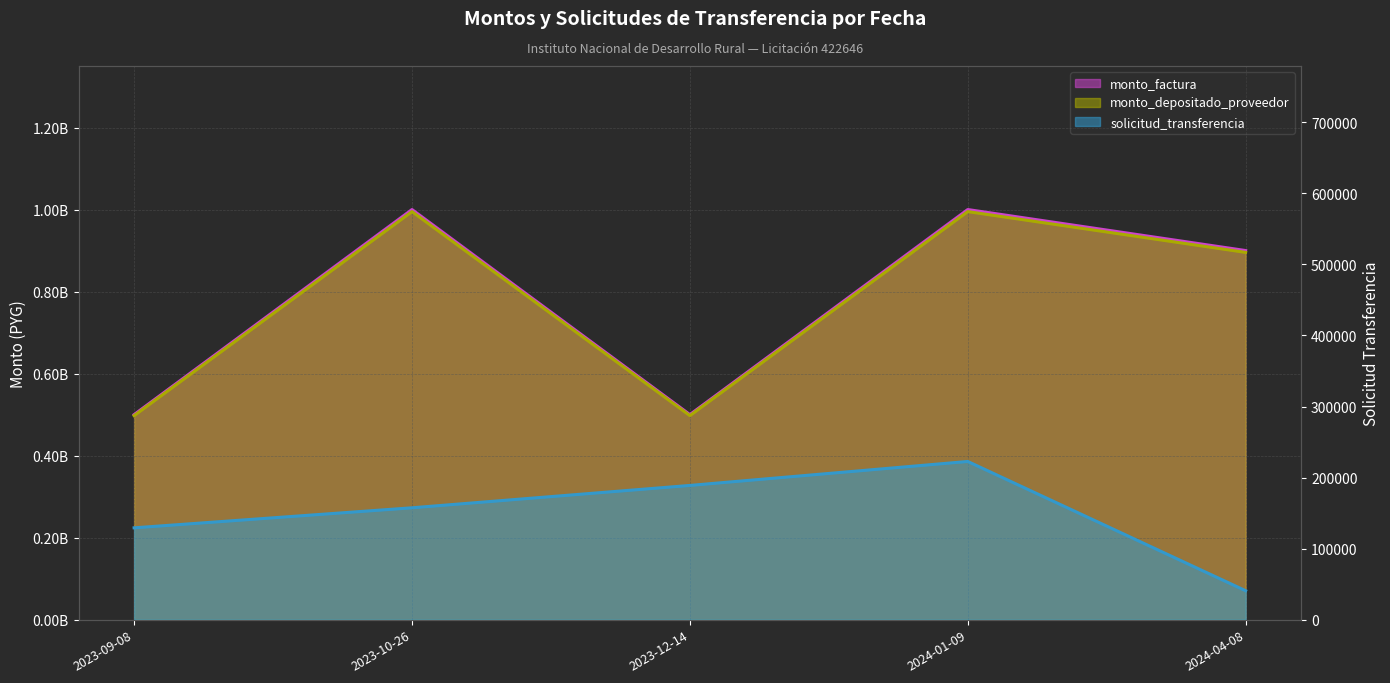

How many data points in monto_depositado_proveedor are above 895500000?

2